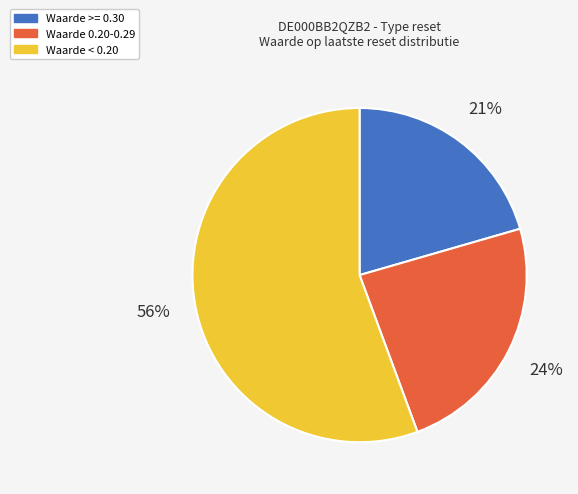

To the nearest percent, what is the difference between the largest and smallest slice percentages?

35%